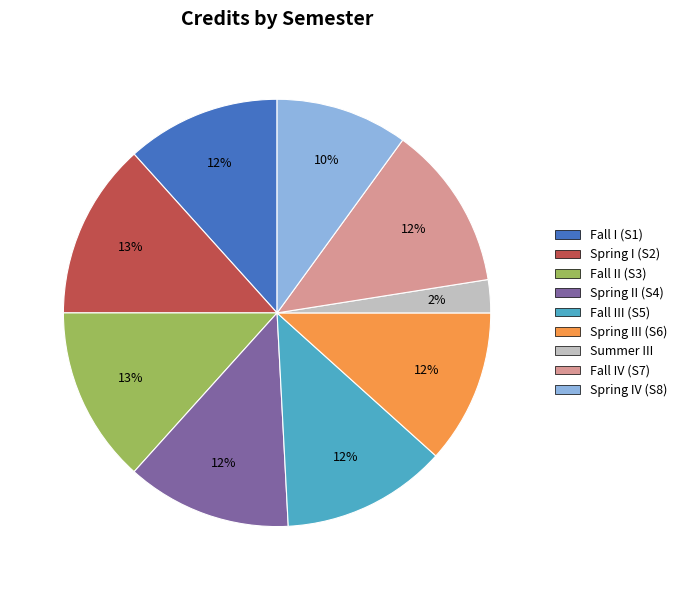

How many segments does this pie chart have?

9